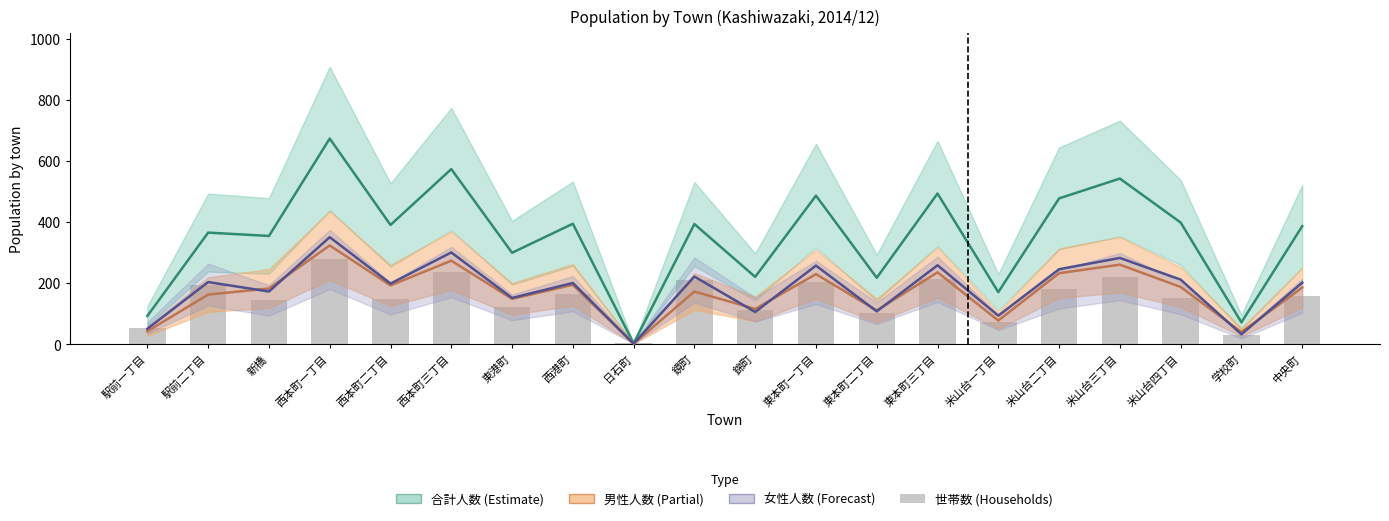

What is the label of the 4th bar from the left?

西本町一丁目